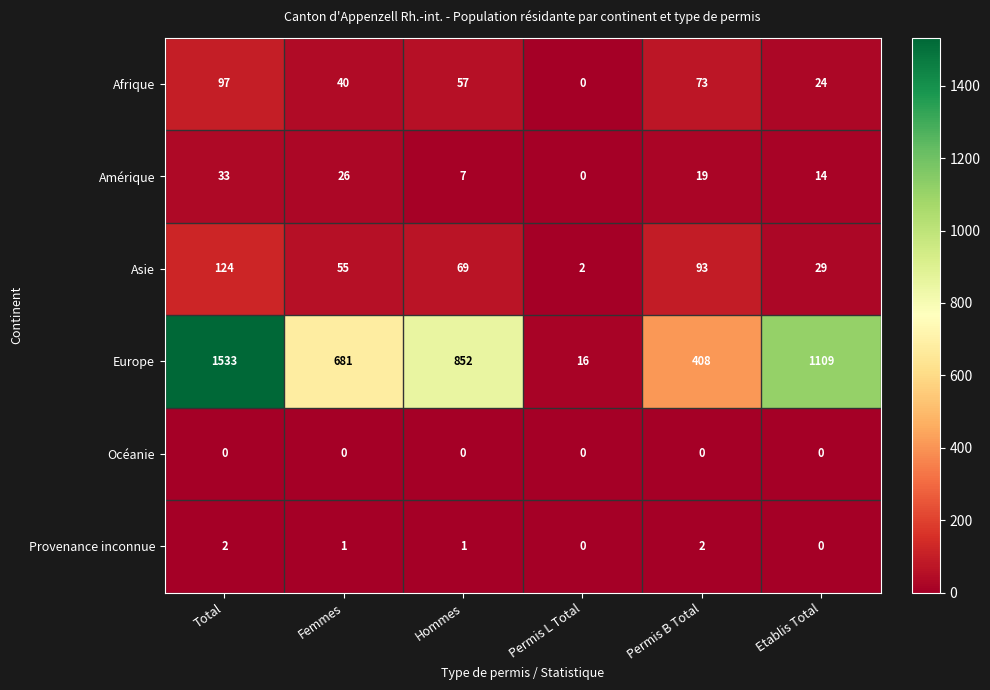

True or false: Europe has a value of 681 at Femmes.

True